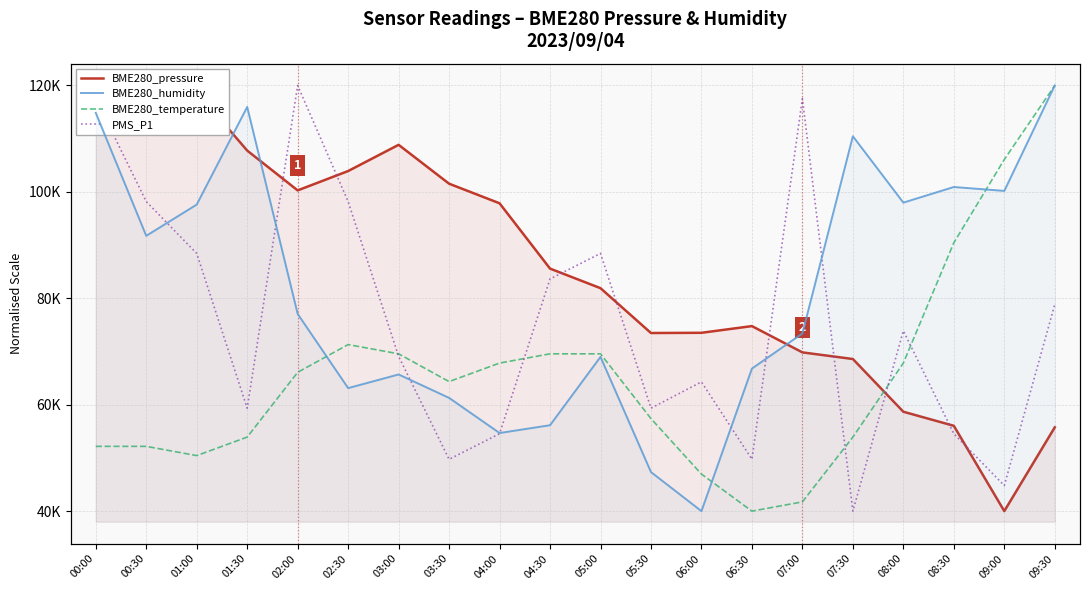

What is the label of the 1st point from the left?

00:00